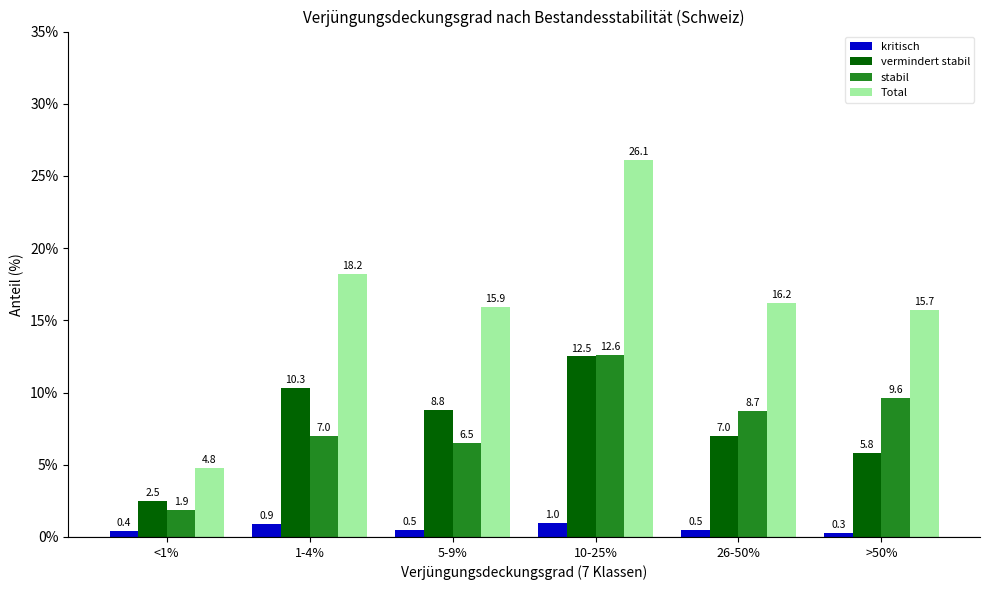

What value does the Total series have at 5-9%?

15.9